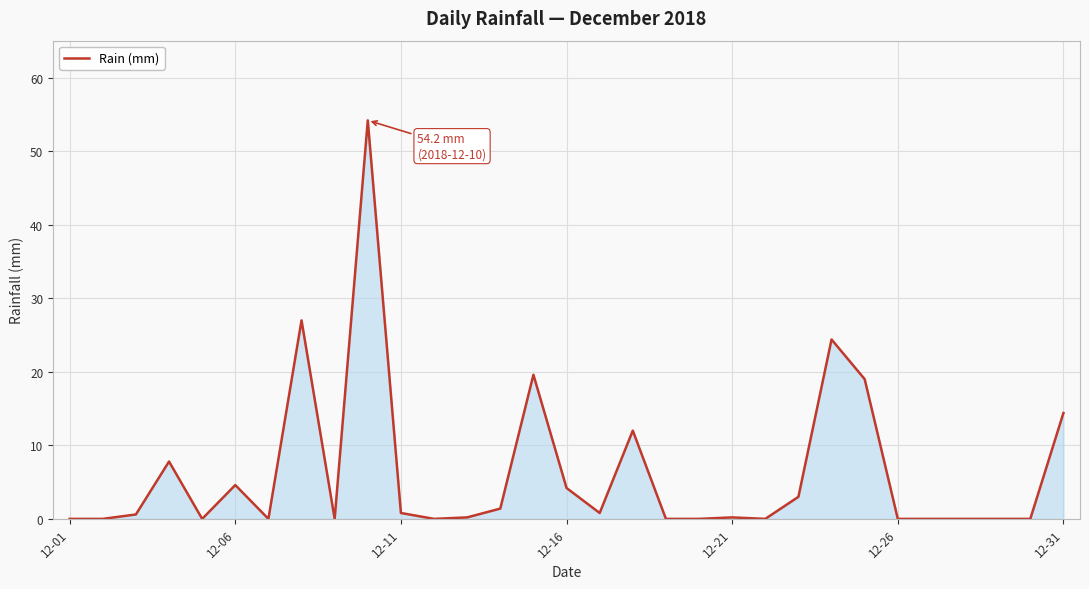

What is the difference between the maximum and minimum values?

54.2